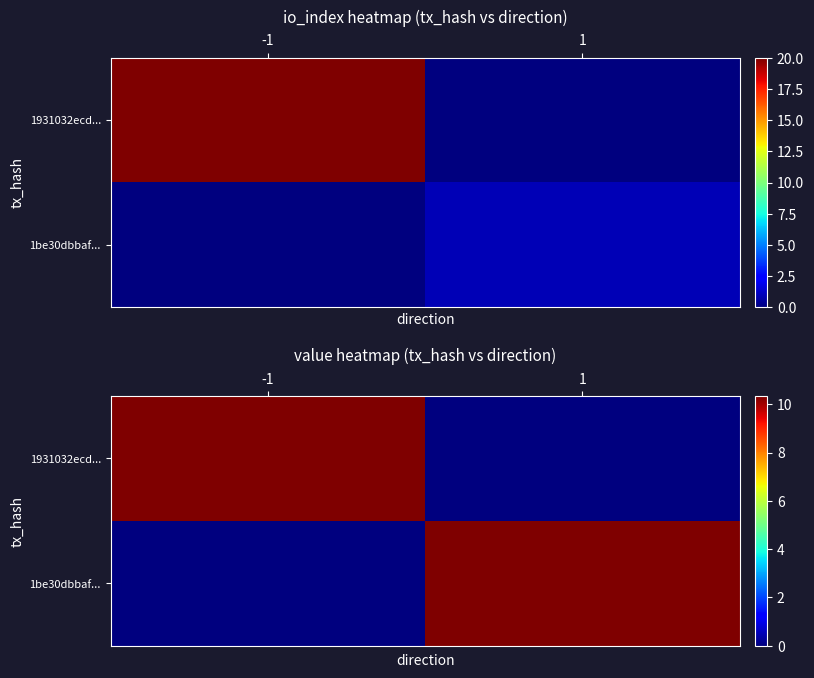

Rank the series by their maximum value, from highest to lowest.

1931032ecd..., 1be30dbbaf...